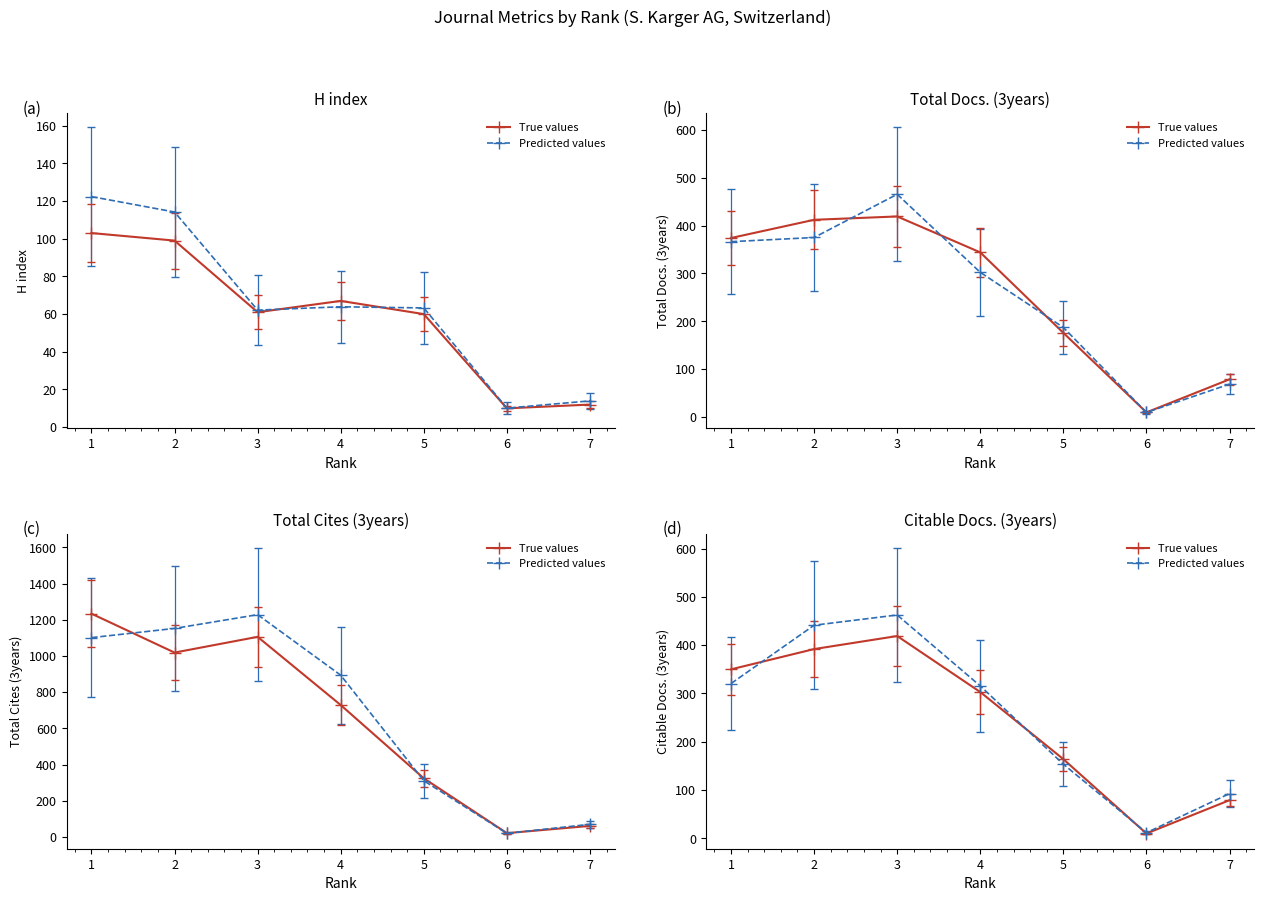

Reading left to right, list all the values displayed in this chart.

True values: 350.0	392.0	419.0	303.0	164.0	10.0	79.0
Predicted values: 320.6	441.4	462.6	315.6	153.6	11.7	92.7